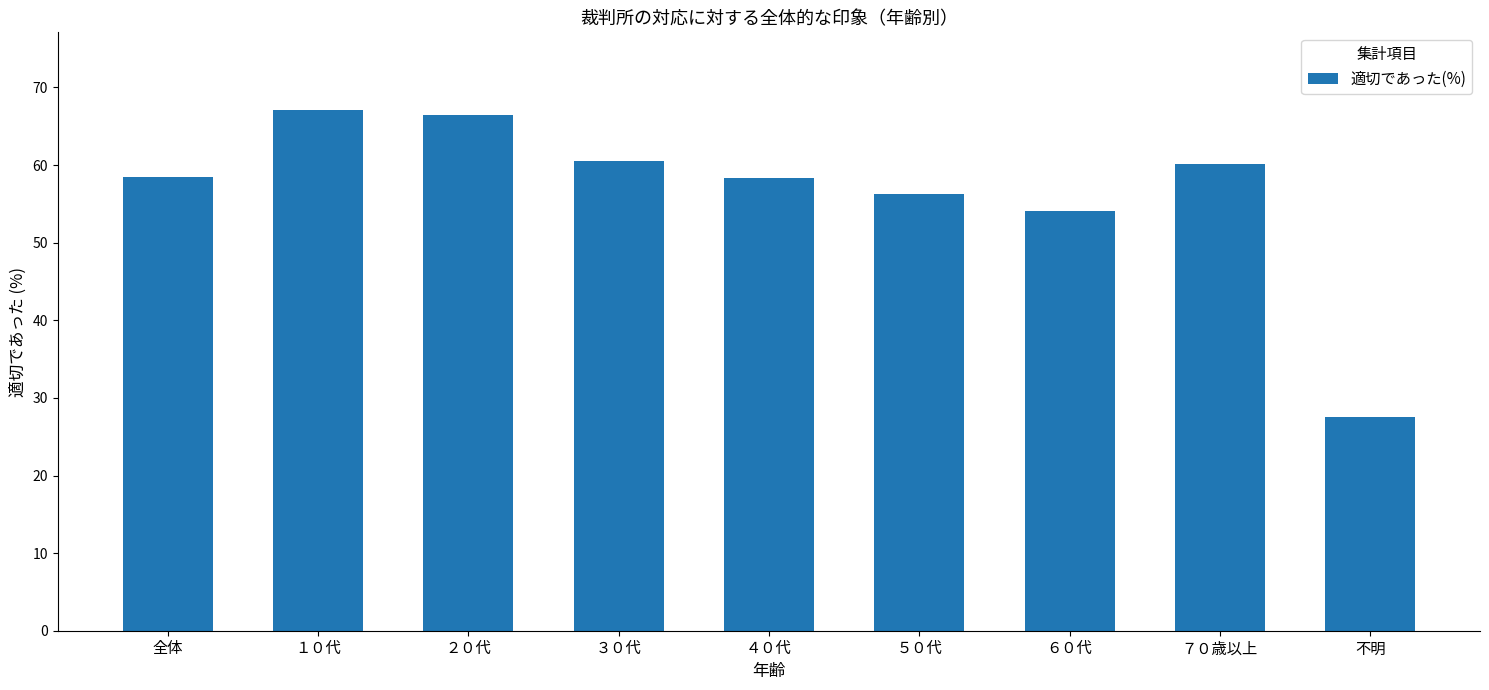

Reading left to right, what are all the values shown in this chart?

58.4	67.0	66.5	60.5	58.4	56.3	54.1	60.2	27.5